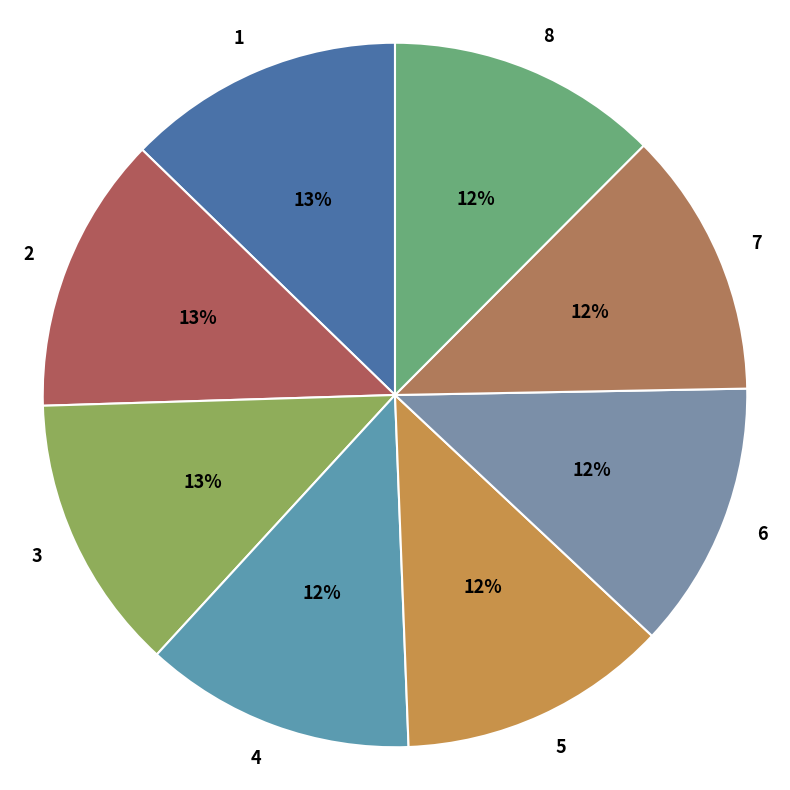

What percentage is the 5 slice, to the nearest percent?

12%